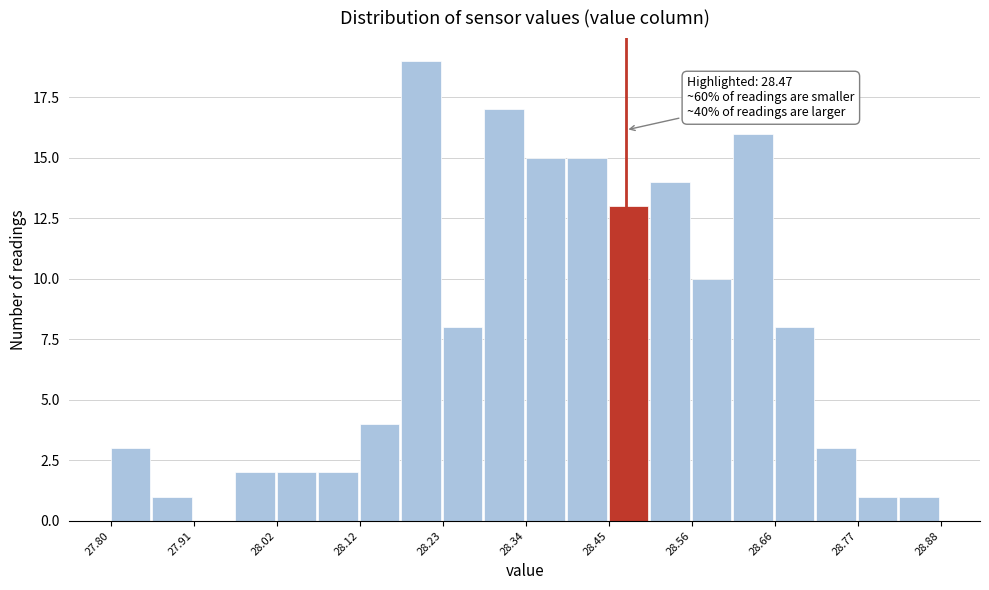

Read against the x-axis, roughly where is the centre of the tallest bar?

28.20